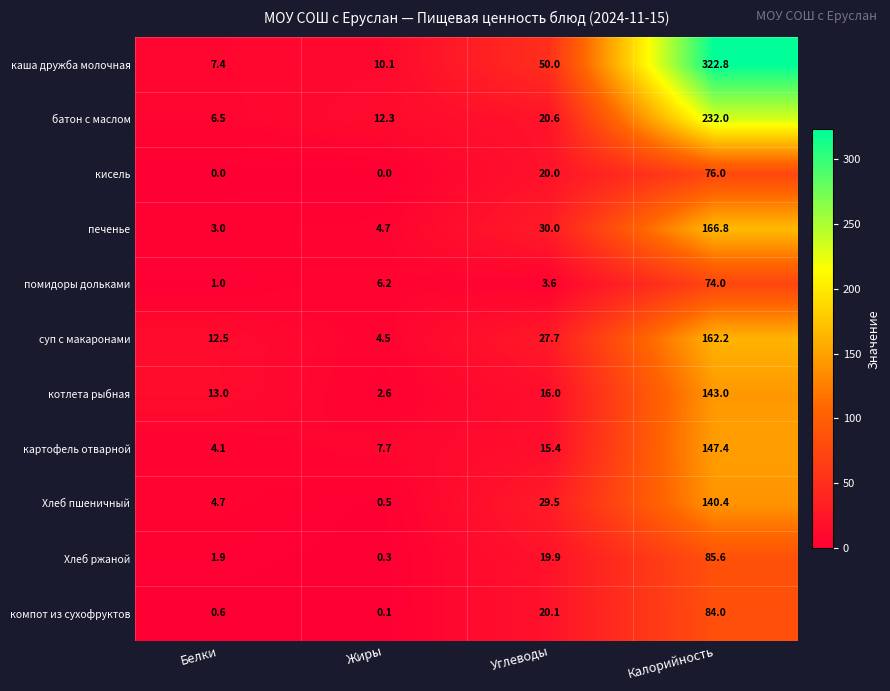

Which series has the widest spread of values?

каша дружба молочная